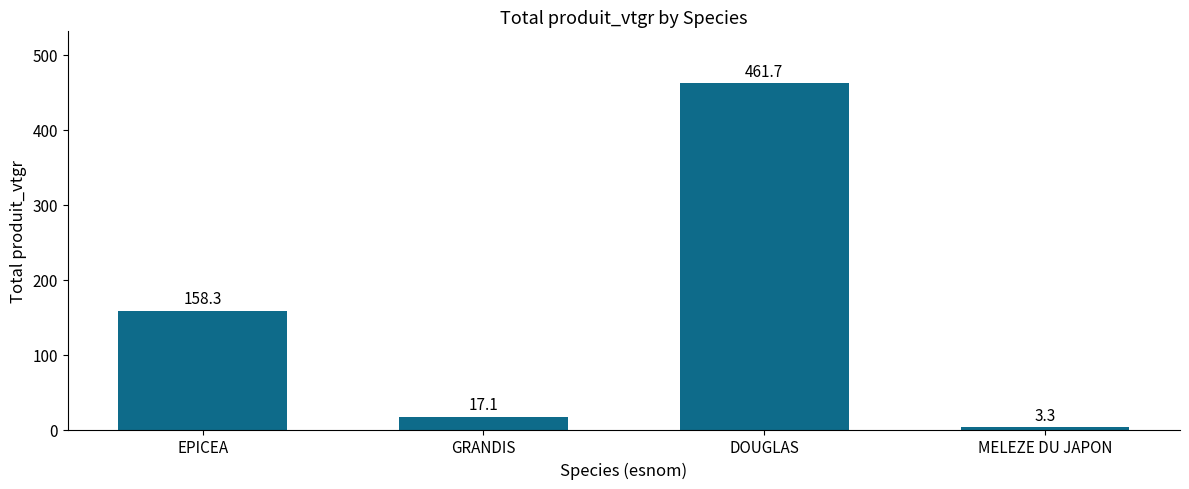

What is the sum of the values at MELEZE DU JAPON and GRANDIS?

20.5